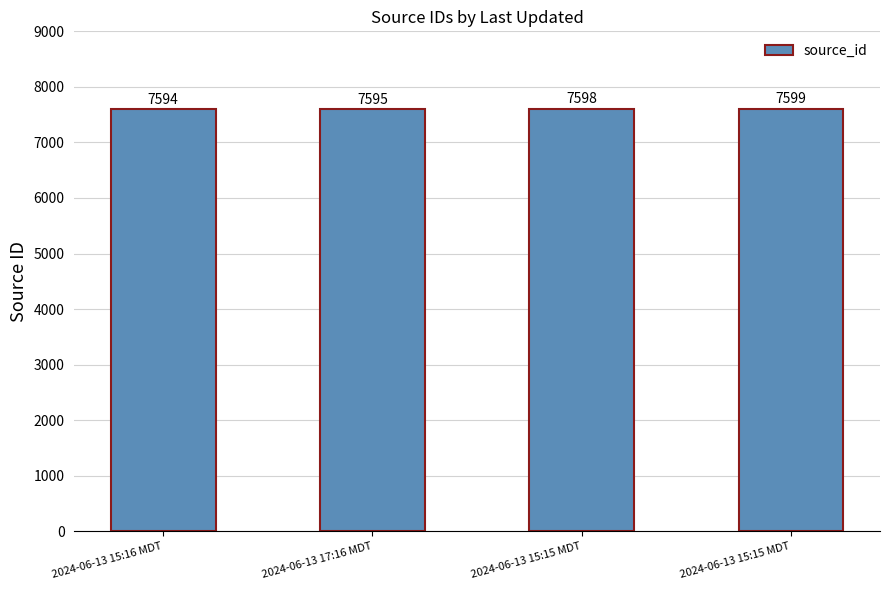

Rank the categories by value from highest to lowest.

2024-06-13 15:15 MDT, 2024-06-13 15:15 MDT, 2024-06-13 17:16 MDT, 2024-06-13 15:16 MDT